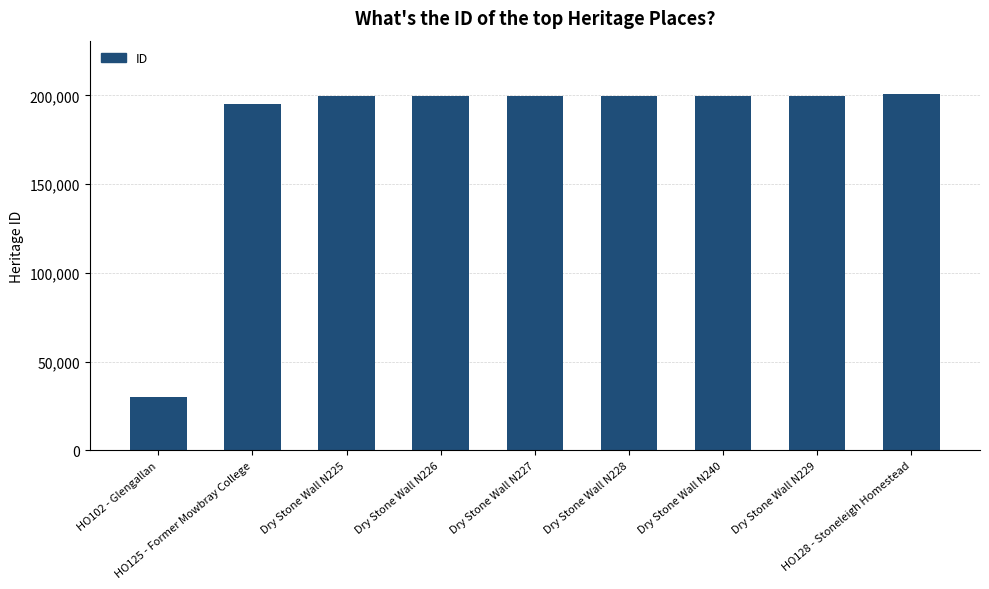

The chart shows a value of 12380 at HO102 - Glengallan. True or false?

False